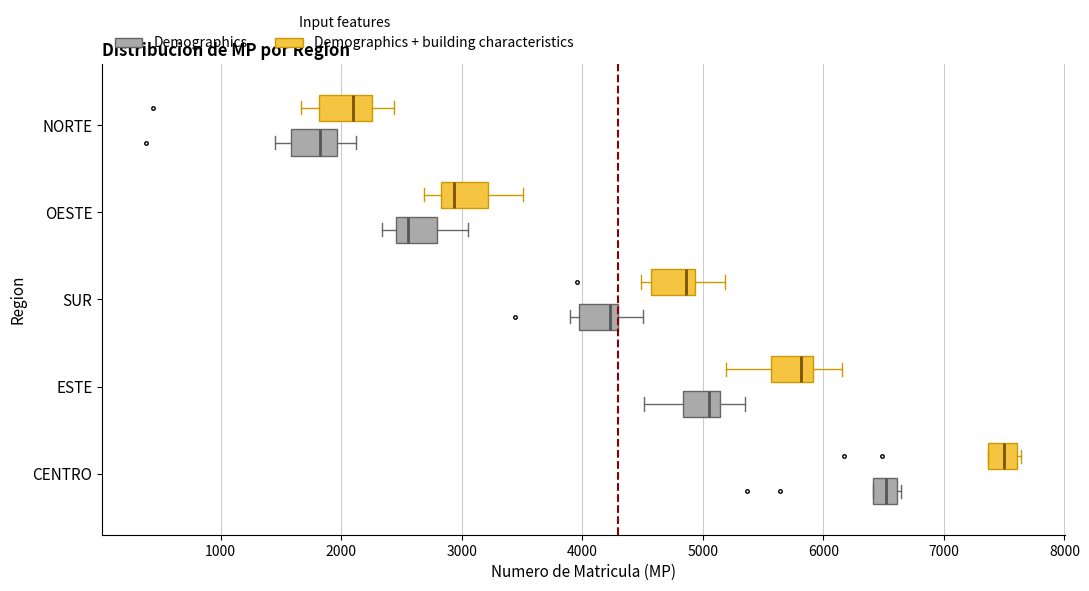

Reading bottom to top, transcribe this box plot: for each box, give where its median line is, the range the box spans, and where its two whiskers end, as read against the x-axis. The values are not printed on the chart, so give them approximately, as read against the axis.

CENTRO (Demographics): median 6500, box 6400 to 6600, whiskers 6400 to 6600 (just right of the box's right edge)
CENTRO (Demographics + building characteristics): median 7500, box 7400 to 7600, whiskers 7400 to 7600 (just right of the box's right edge)
ESTE (Demographics): median 5100 (just left of the box's right edge), box 4800 to 5100, whiskers 4500 to 5300
ESTE (Demographics + building characteristics): median 5800, box 5600 to 5900, whiskers 5200 to 6200
SUR (Demographics): median 4200, box 4000 to 4300, whiskers 3900 to 4500
SUR (Demographics + building characteristics): median 4900 (just left of the box's right edge), box 4600 to 4900, whiskers 4500 to 5200
OESTE (Demographics): median 2600, box 2500 to 2800, whiskers 2300 to 3000
OESTE (Demographics + building characteristics): median 2900, box 2800 to 3200, whiskers 2700 to 3500
NORTE (Demographics): median 1800, box 1600 to 2000, whiskers 1400 to 2100
NORTE (Demographics + building characteristics): median 2100, box 1800 to 2300, whiskers 1700 to 2400